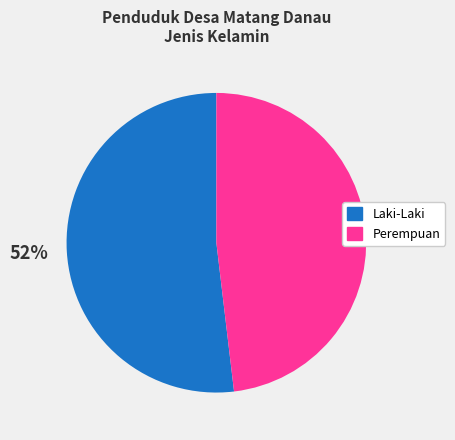

To the nearest percent, what is the difference between the largest and smallest slice percentages?

4%